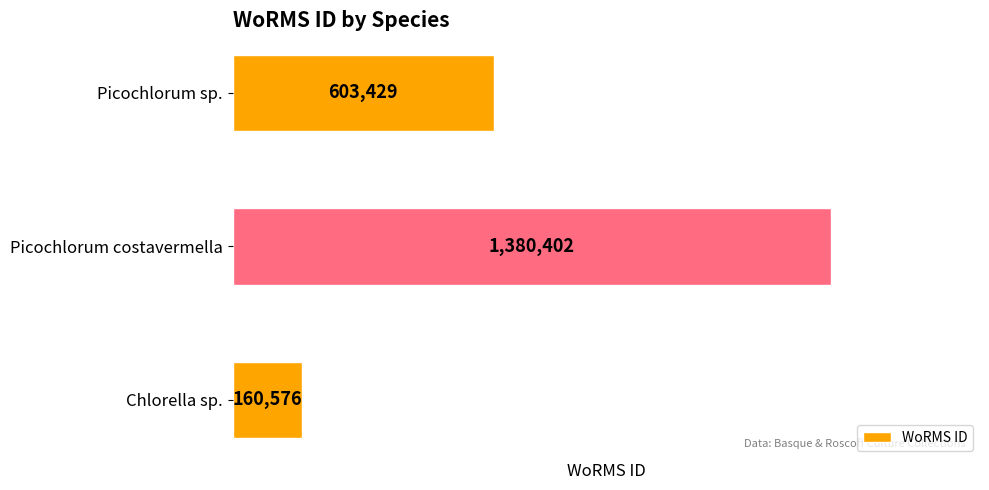

Which category has the highest value across all series?

Picochlorum costavermella